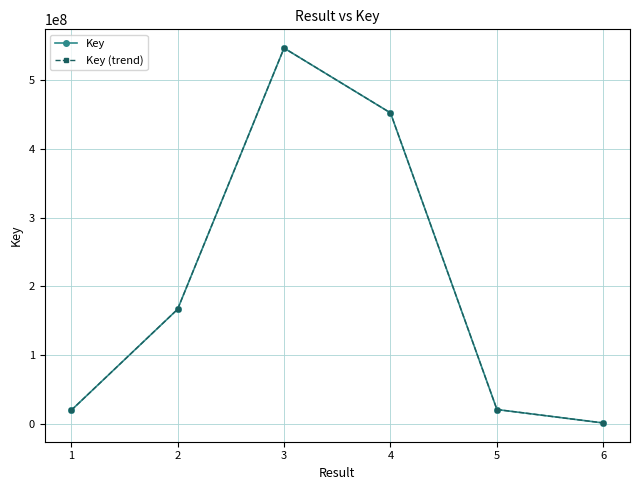

Rank the series at 2 from lowest to highest value.

Key, Key (trend)